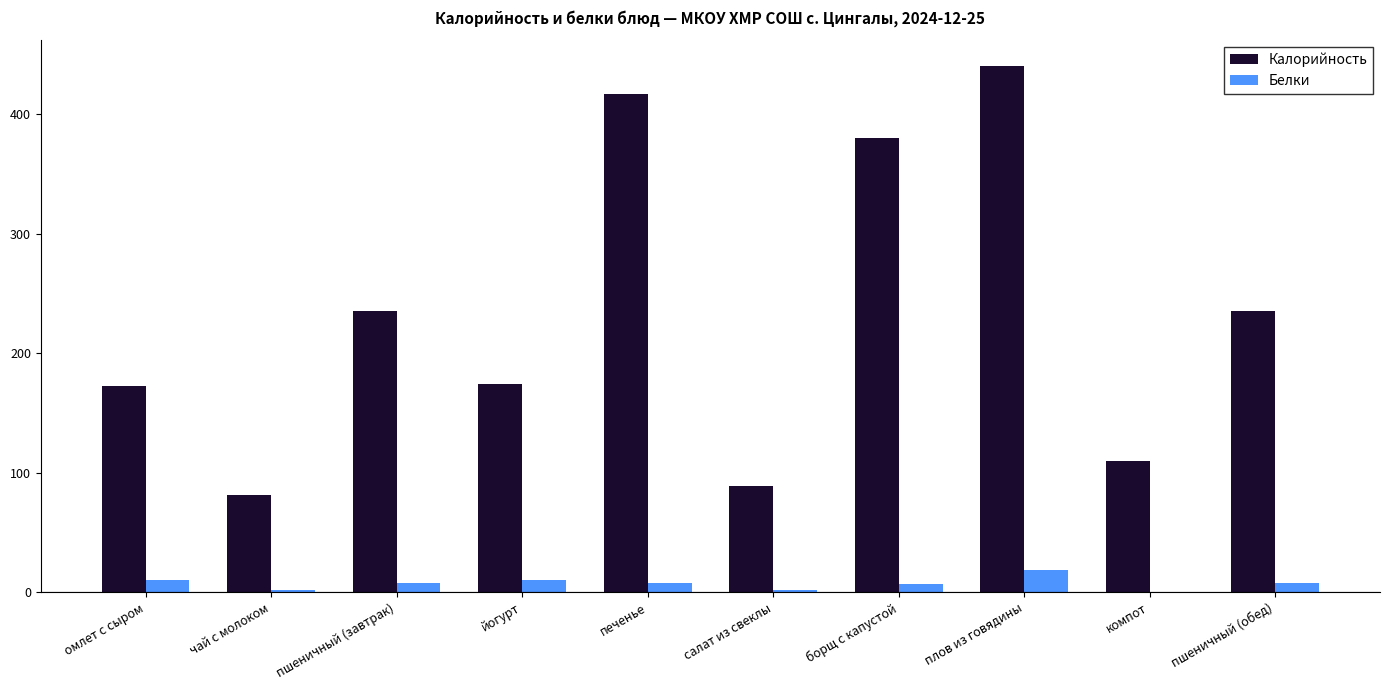

Which series has the largest total across all categories?

Калорийность